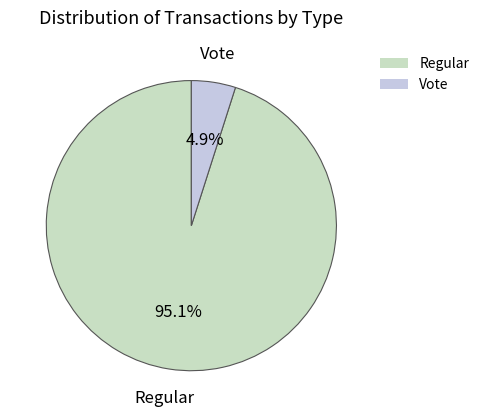

Which category has the smallest portion of the pie?

Vote